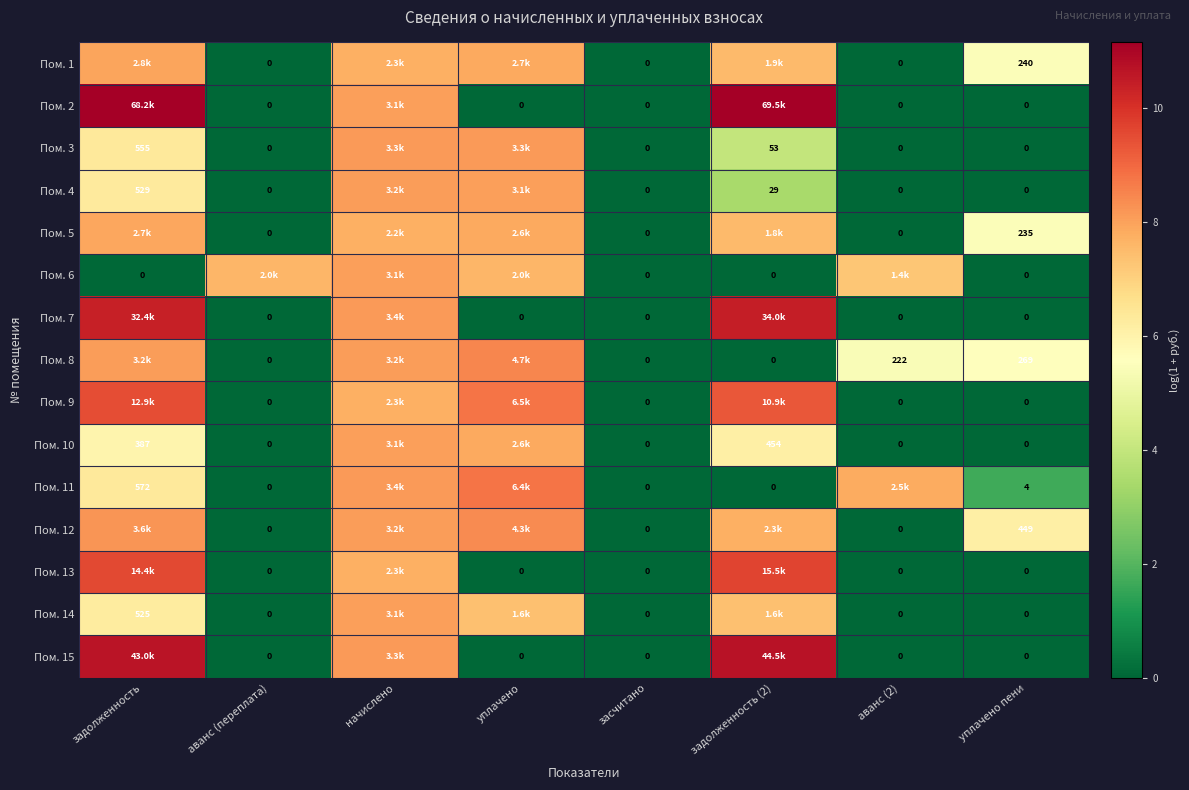

The Пом. 15 series shows 7.0 at уплачено пени. True or false?

False